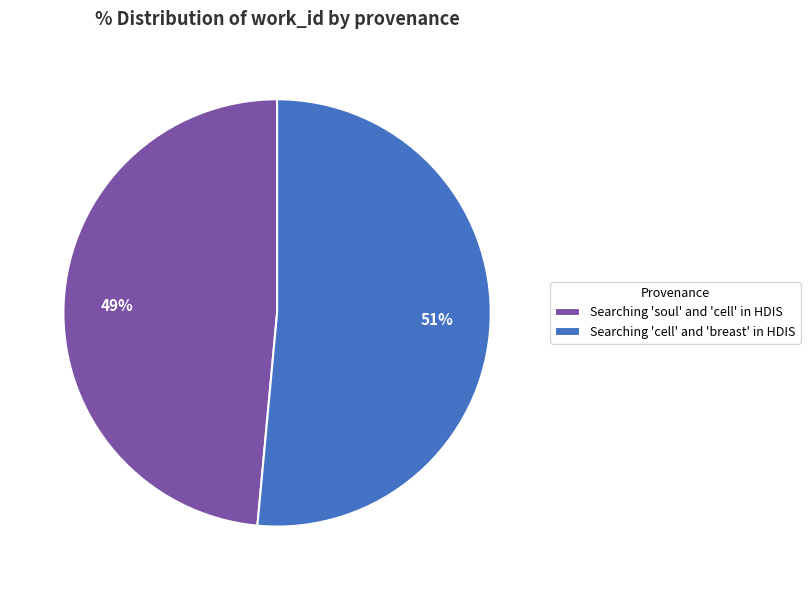

Combined, do Searching 'soul' and 'cell' in HDIS and Searching 'cell' and 'breast' in HDIS account for over 50%?

Yes